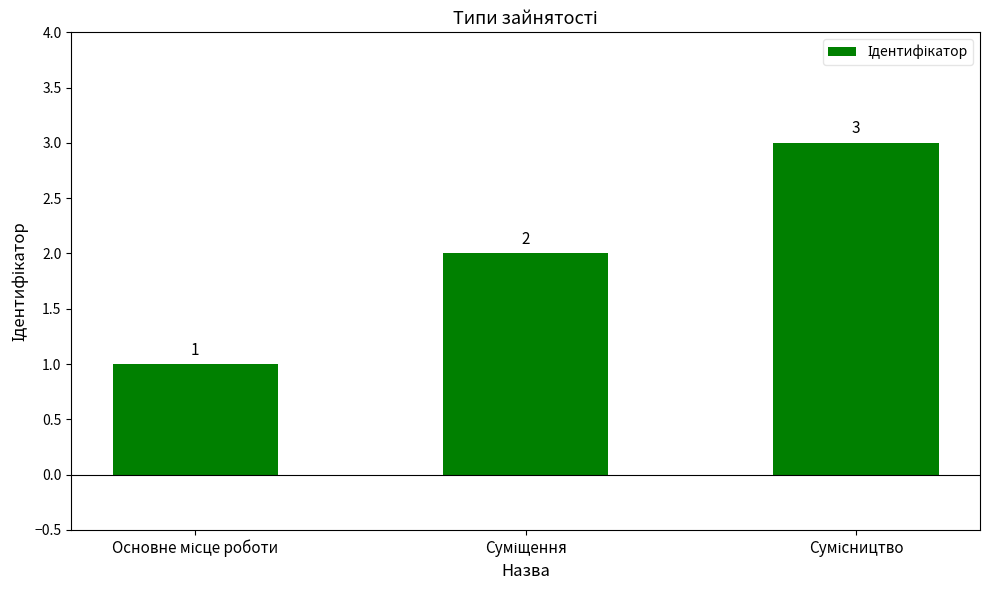

What is the value of the 1st bar from the left?

1